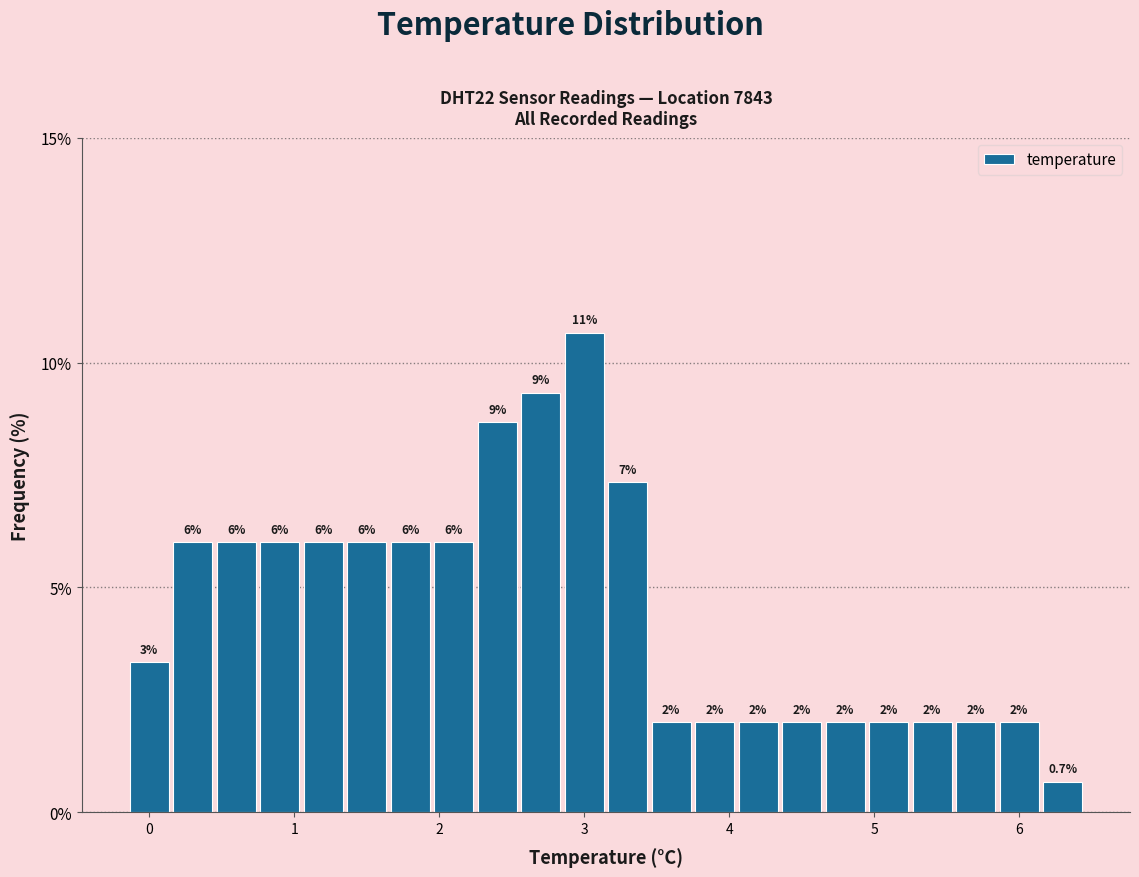

Around what value on the x-axis is the tallest bar? Give the approximate position of its centre, as read against the axis.

3.0